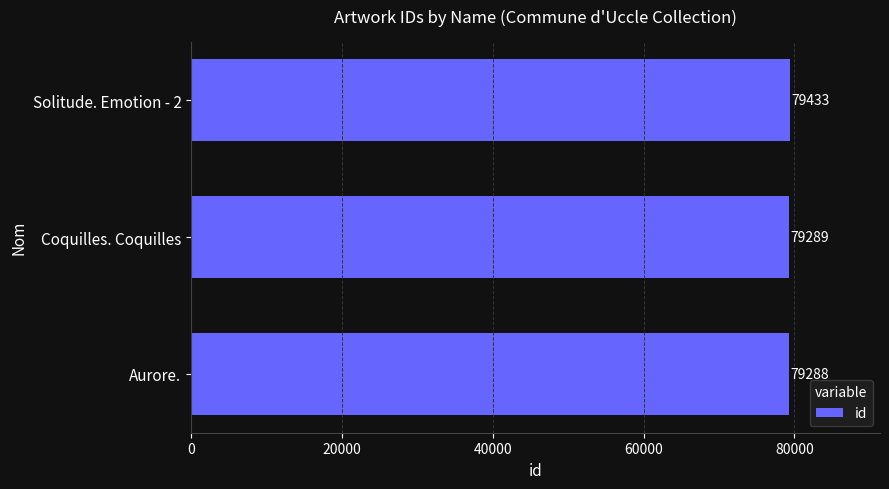

Reading bottom to top, extract all data points from this chart.

79288	79289	79433